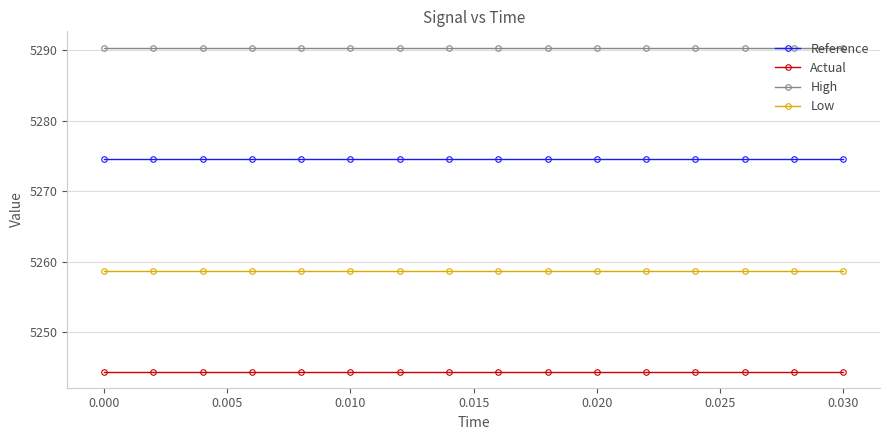

What is the value of the Actual point at the 14th from the left?

5244.4